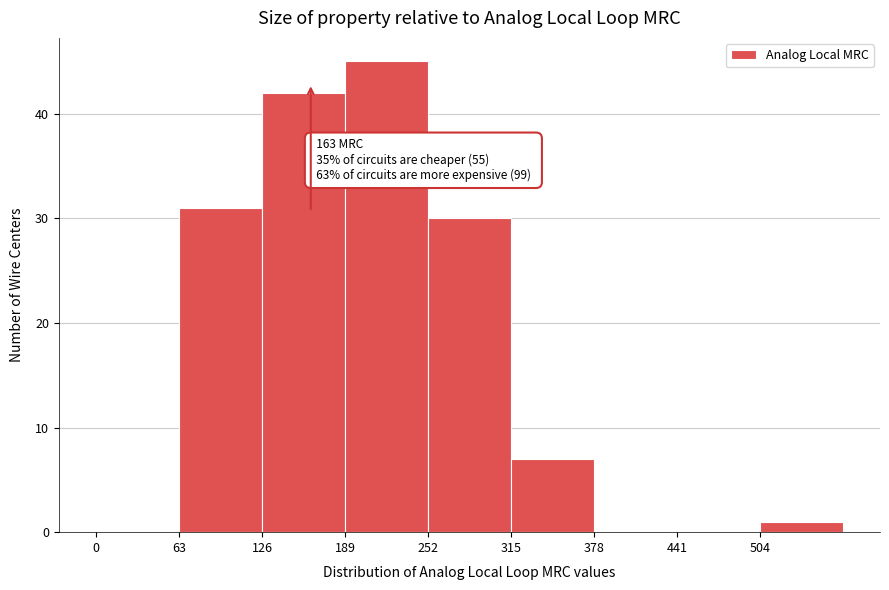

Which range on the x-axis has the tallest bar?

189 to 252